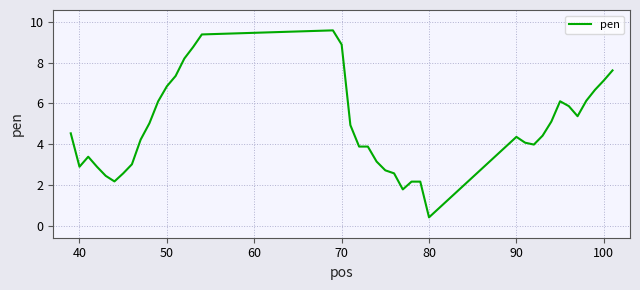

True or false: the data has more than 2 interior local peaks.

True